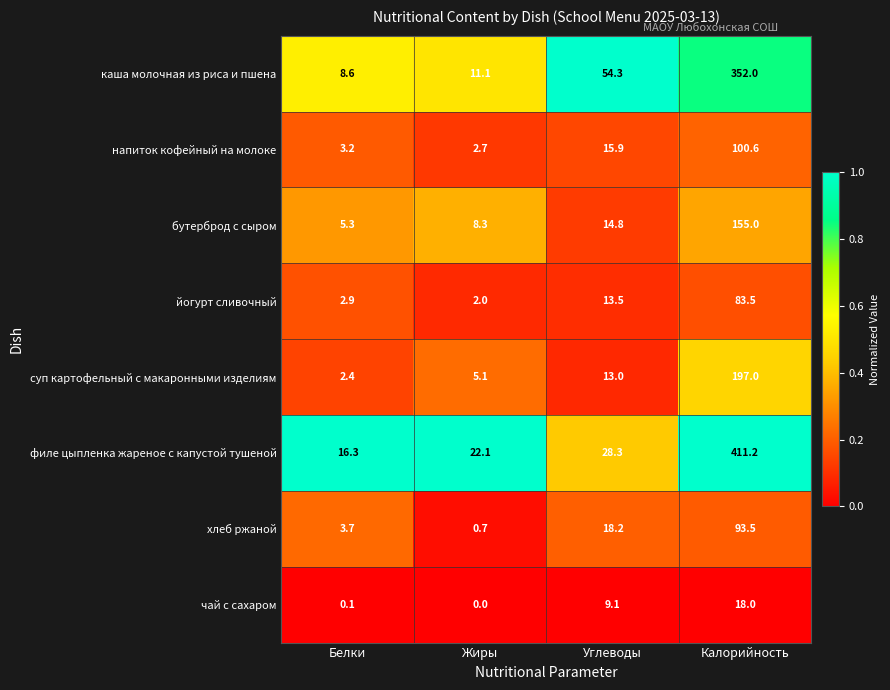

What is the sum of the йогурт сливочный values at Калорийность and Белки?

86.4